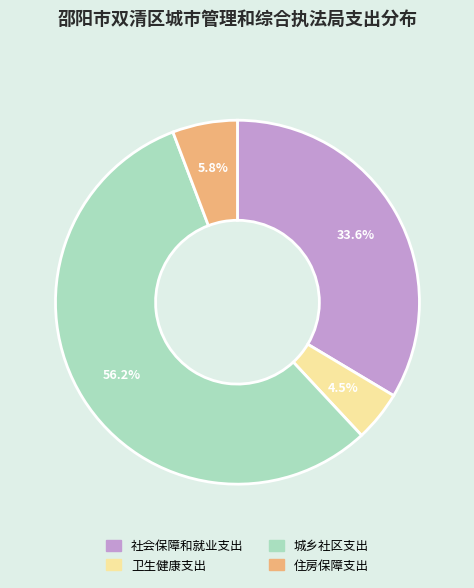

What is the ratio of the value at 卫生健康支出 to the value at 住房保障支出?

0.8